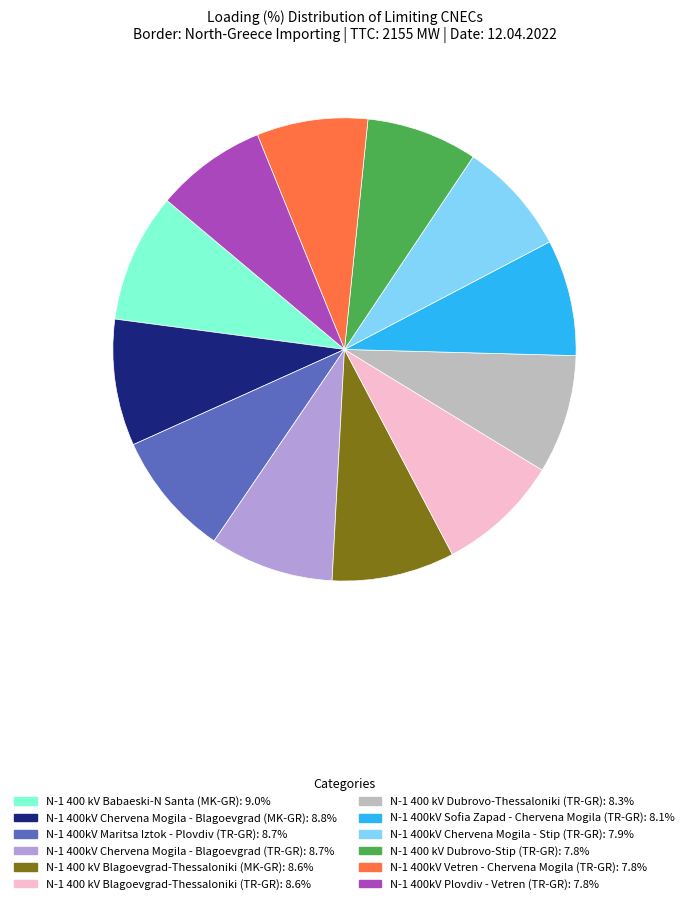

Does any single category account for the majority?

No